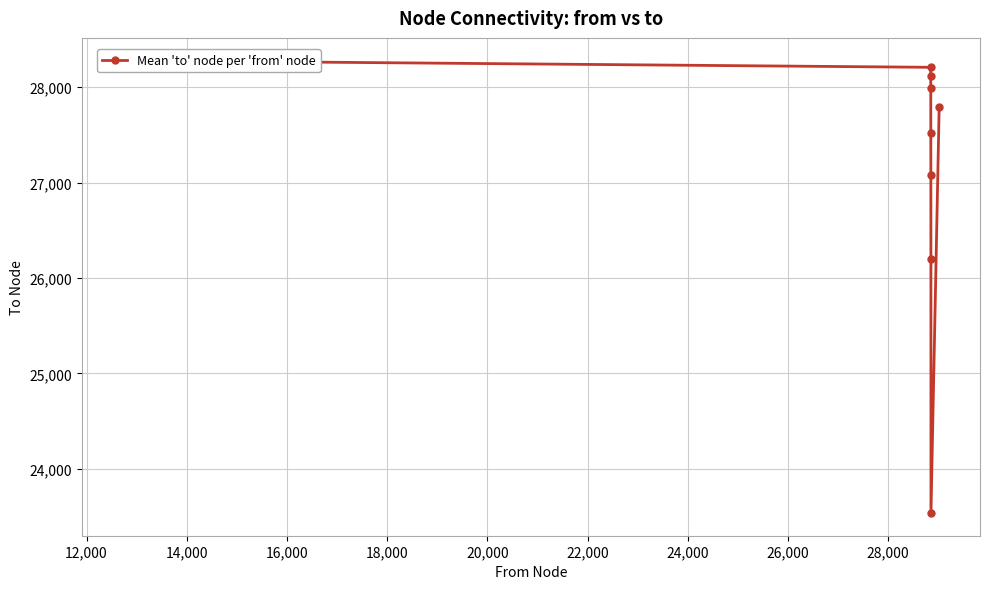

What is the difference between the second highest and second lowest values?

2014.0